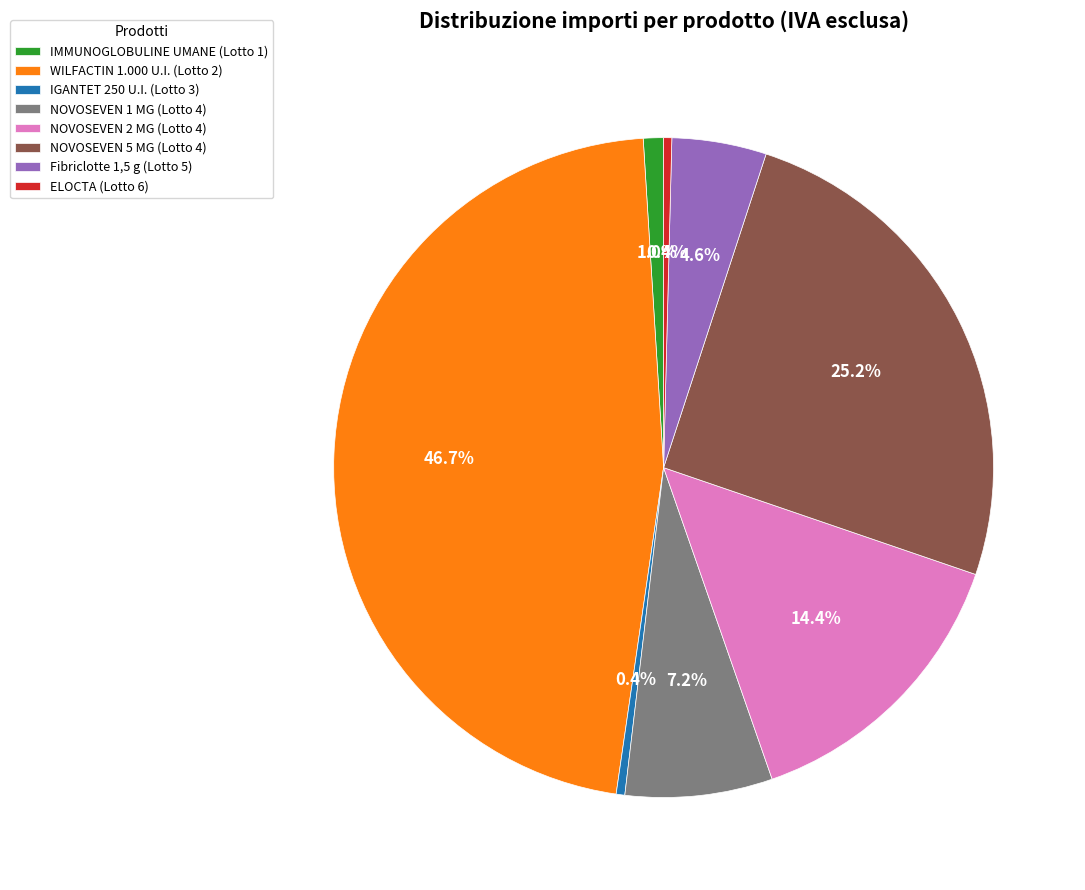

How much of the chart is everything except NOVOSEVEN 1 MG (Lotto 4)?

92.8%